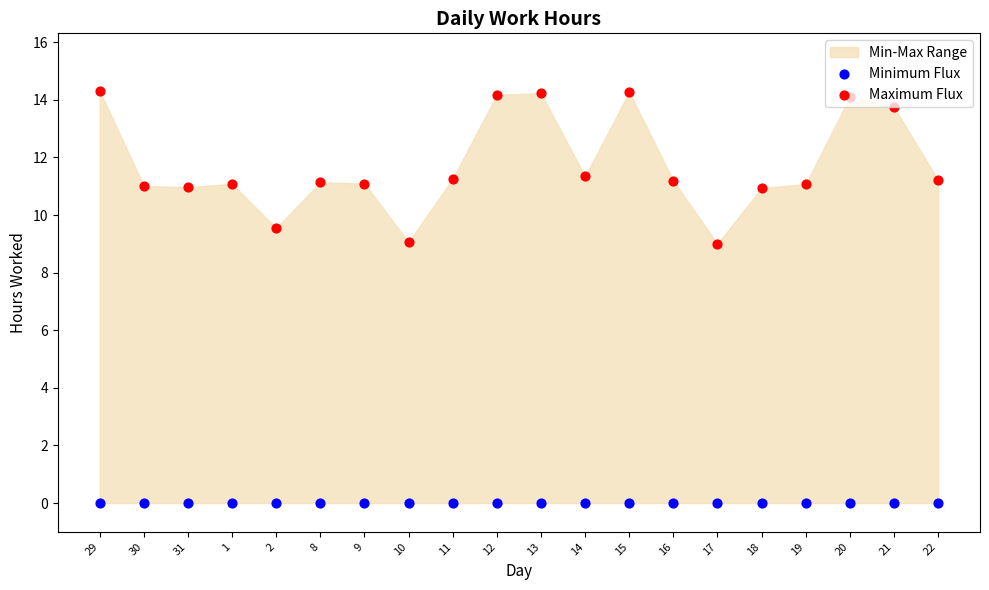

Is the value of Minimum Flux at 14 greater than the value of Maximum Flux at 19?

No